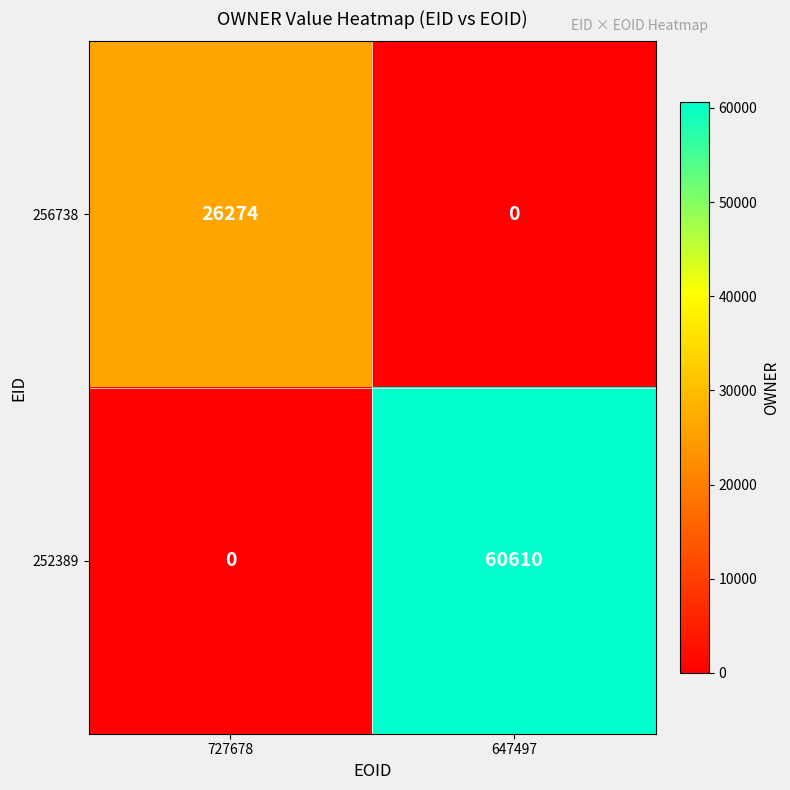

How many distinct data groups are displayed?

2